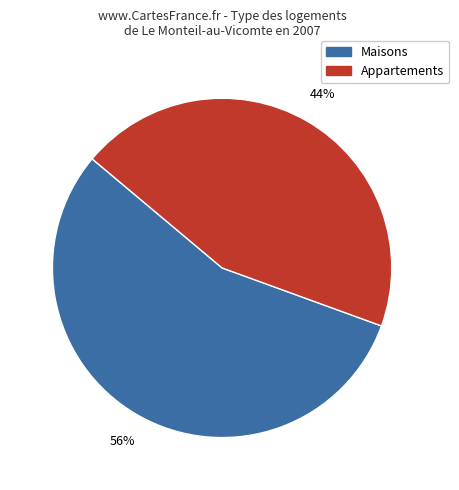

To the nearest percent, what is the combined percentage of Maisons and Appartements?

100%